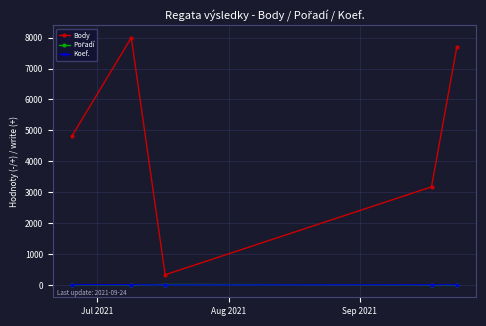

True or false: Body and Koef. intersect in this chart.

False